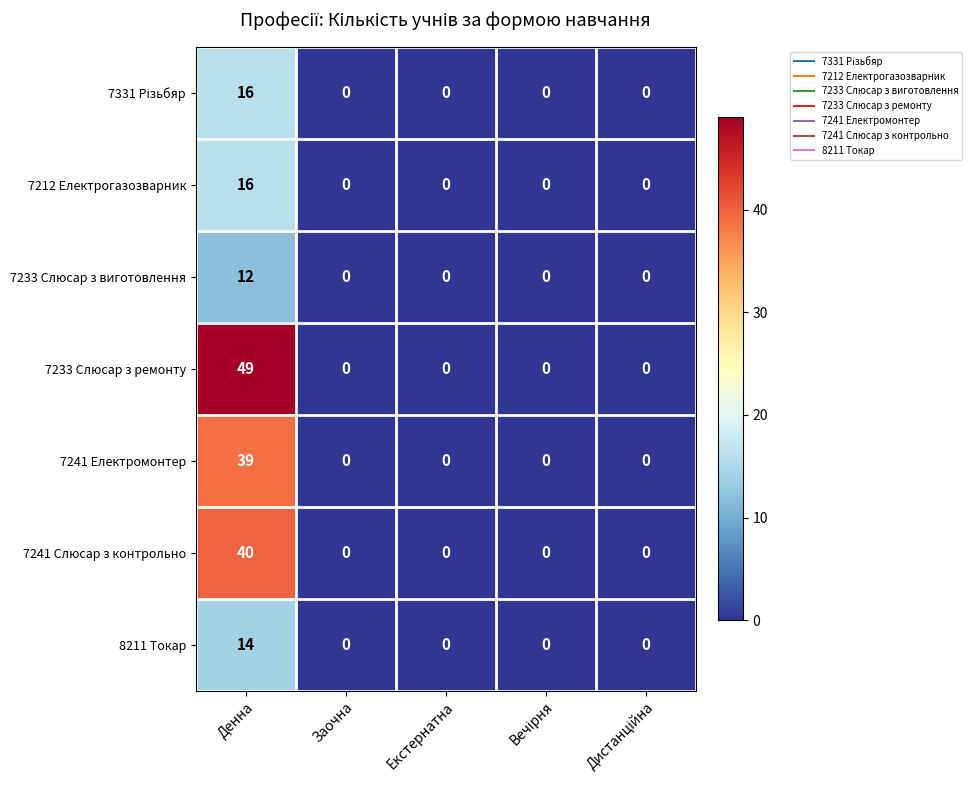

At which label does 7233 Слюсар з виготовлення reach its peak?

Денна